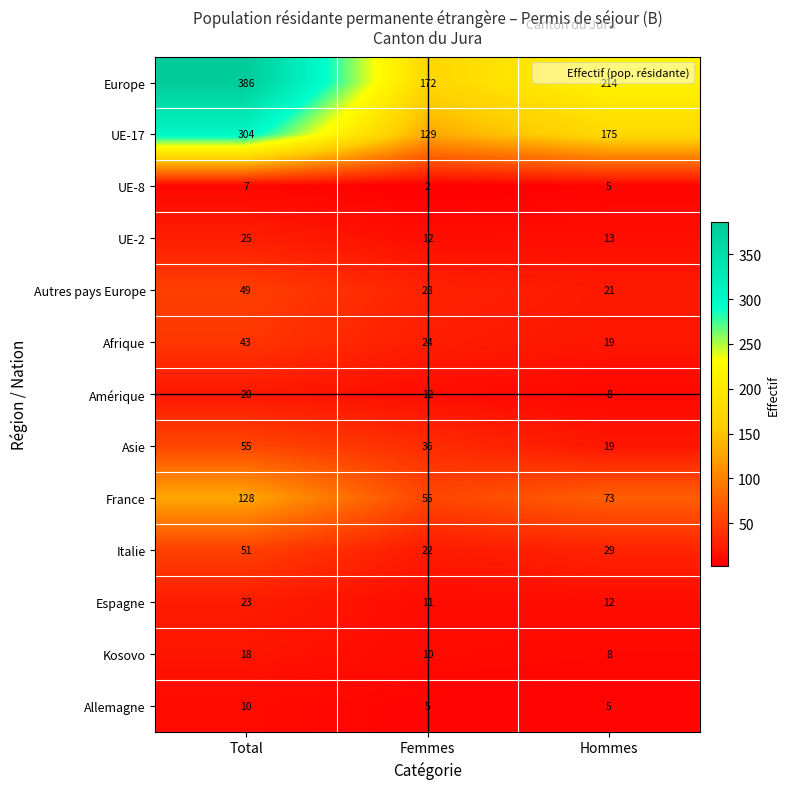

Where does the UE-8 series first go above 5?

Total